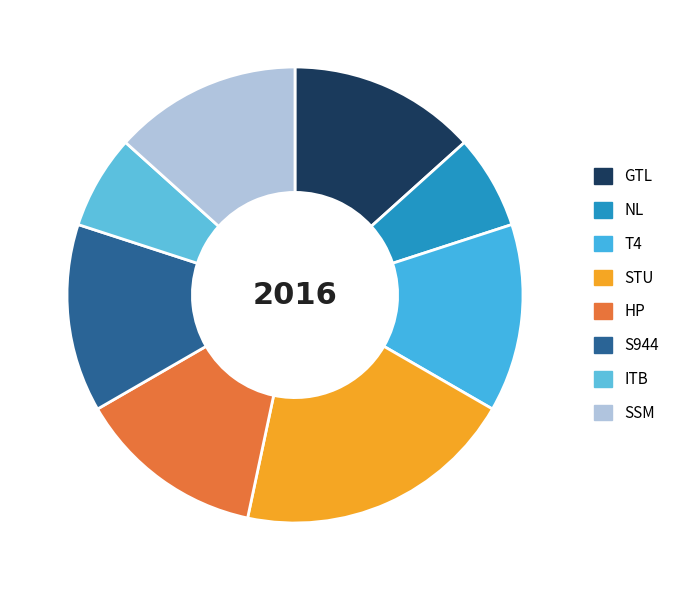

How many segments does this pie chart have?

8